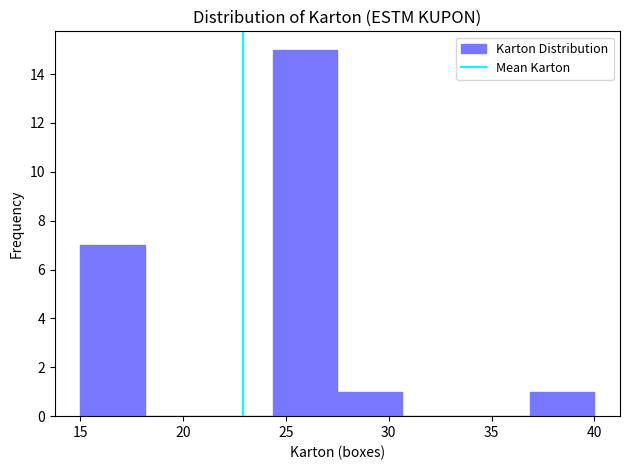

Reading left to right, list every bar in this chart as the range it spans on the x-axis followed by its height. Neither the bar edges nor the heights are printed on the chart, so give them approximately, as read against the axes.

15.0 to 18.0: 7
18.0 to 21.5: 0
21.5 to 24.5: 0
24.5 to 27.5: 15
27.5 to 30.5: 1
30.5 to 34.0: 0
34.0 to 37.0: 0
37.0 to 40.0: 1